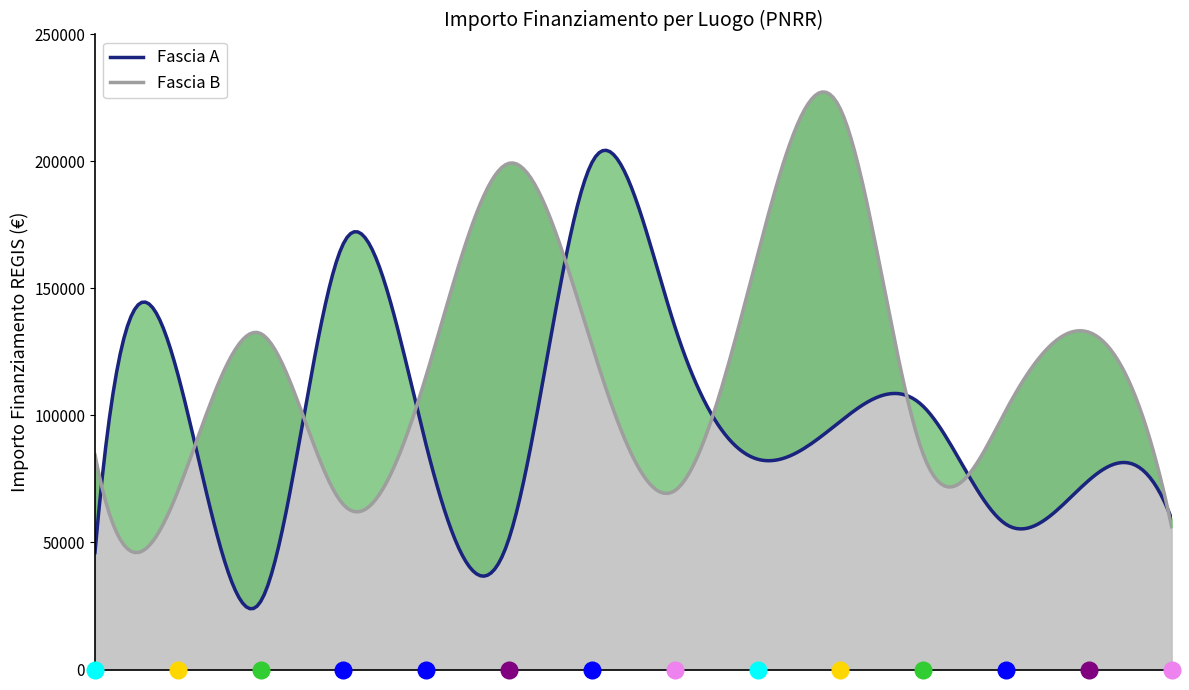

Is it true that Fascia A equals 74486.0 at CORSICO?

True